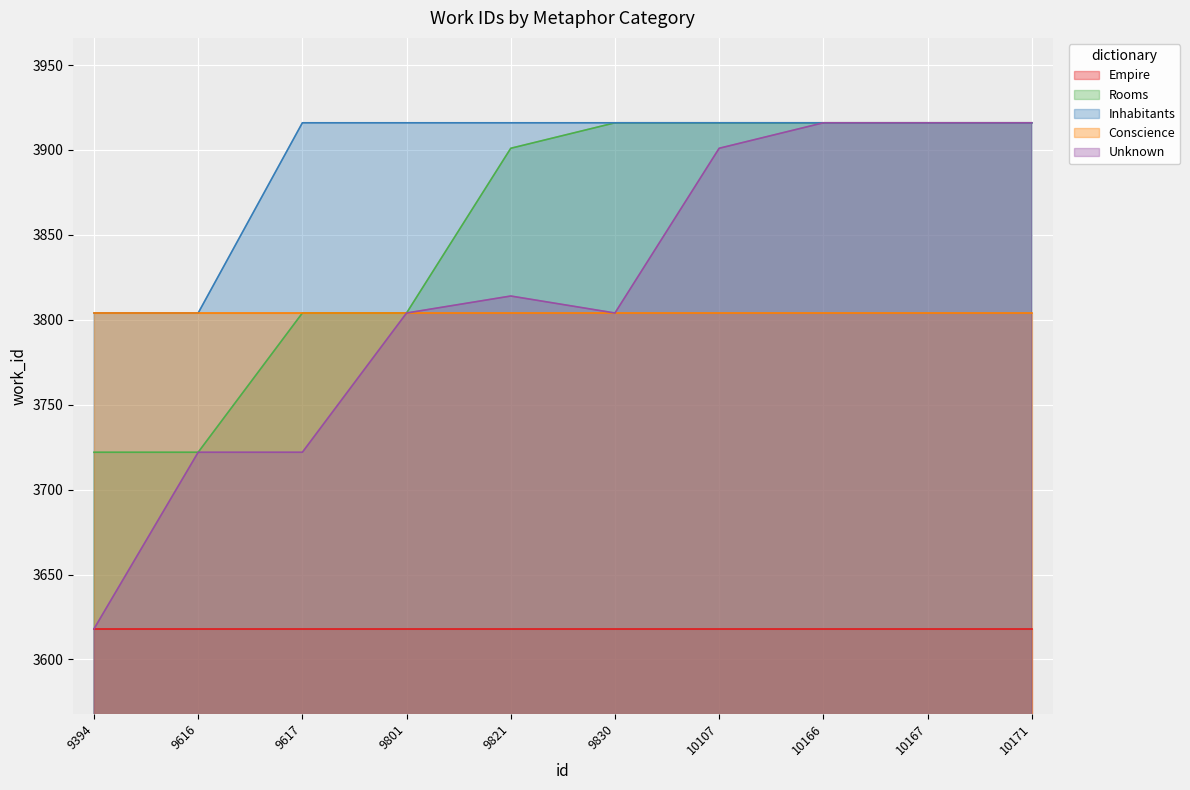

The Inhabitants series shows 3804 at 9394. True or false?

True